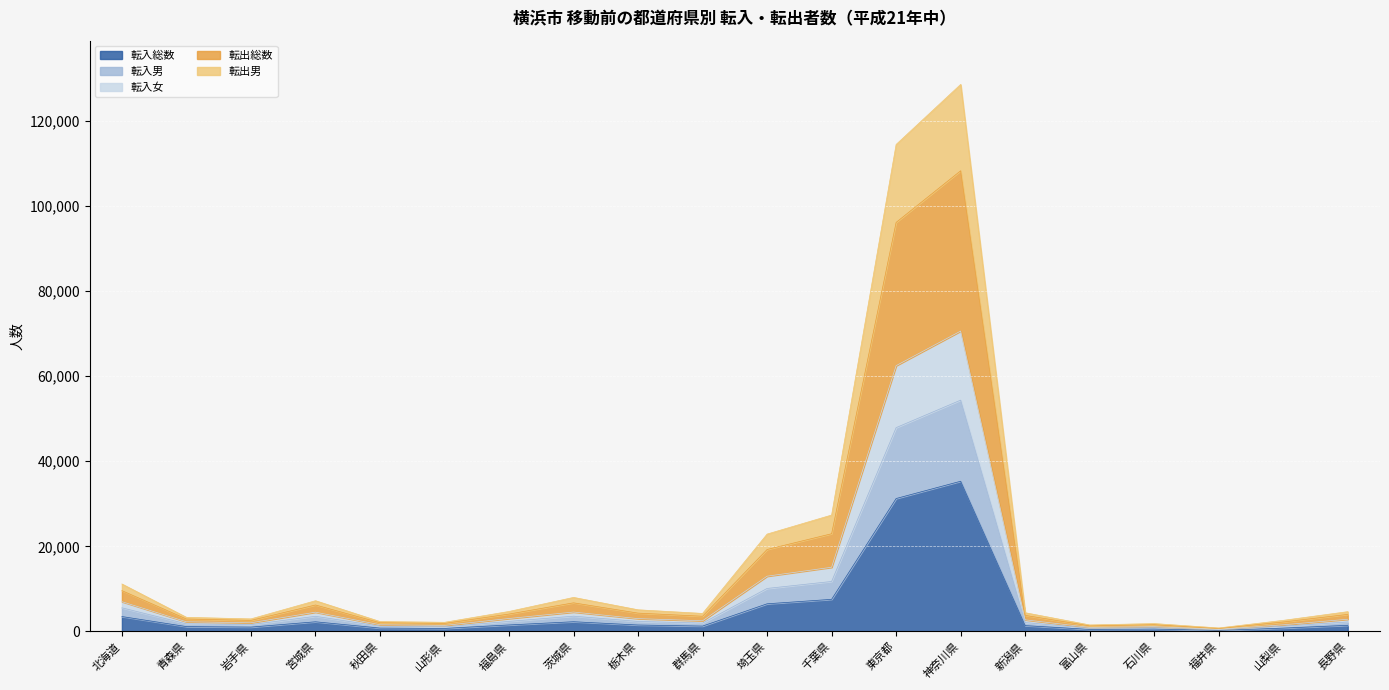

True or false: 転出総数 and 転入男 cross at least once.

False